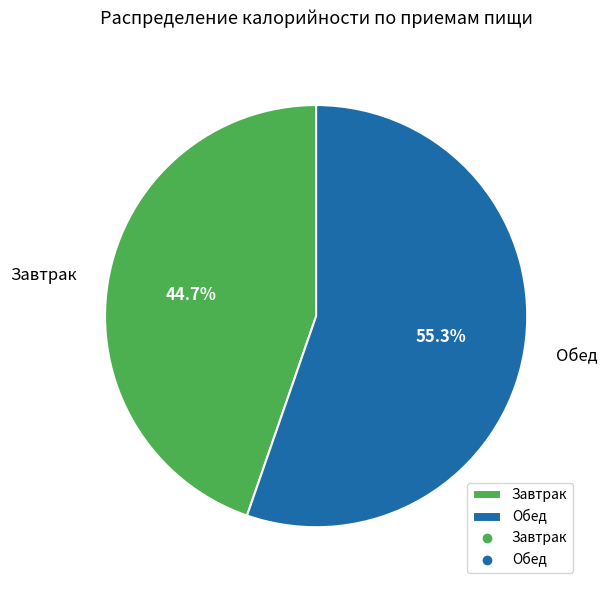

Rank the categories by value from highest to lowest.

Обед, Завтрак